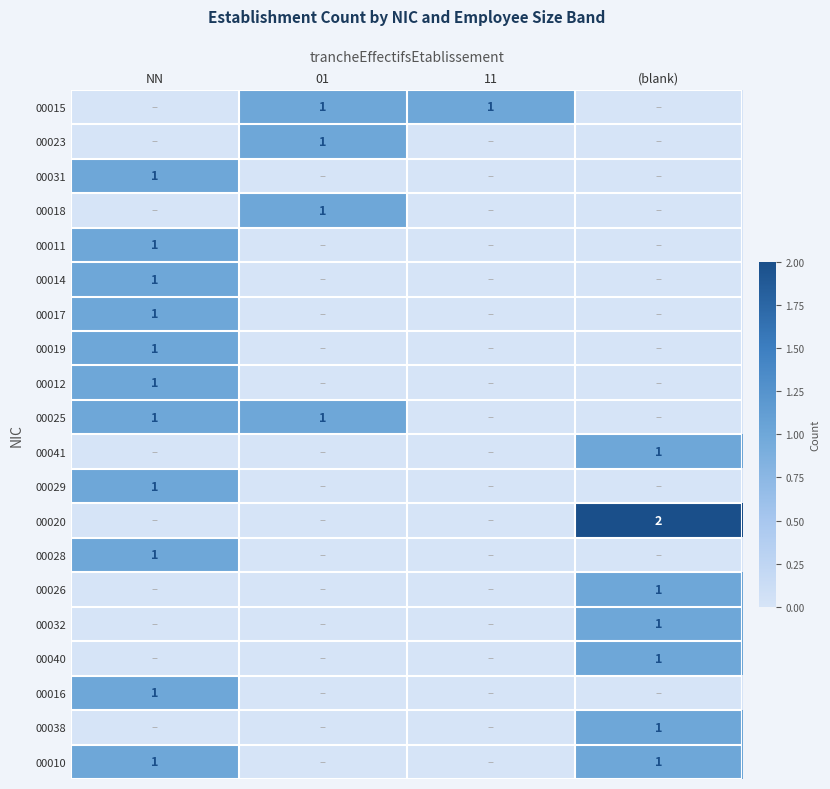

How many series are shown in this chart?

20